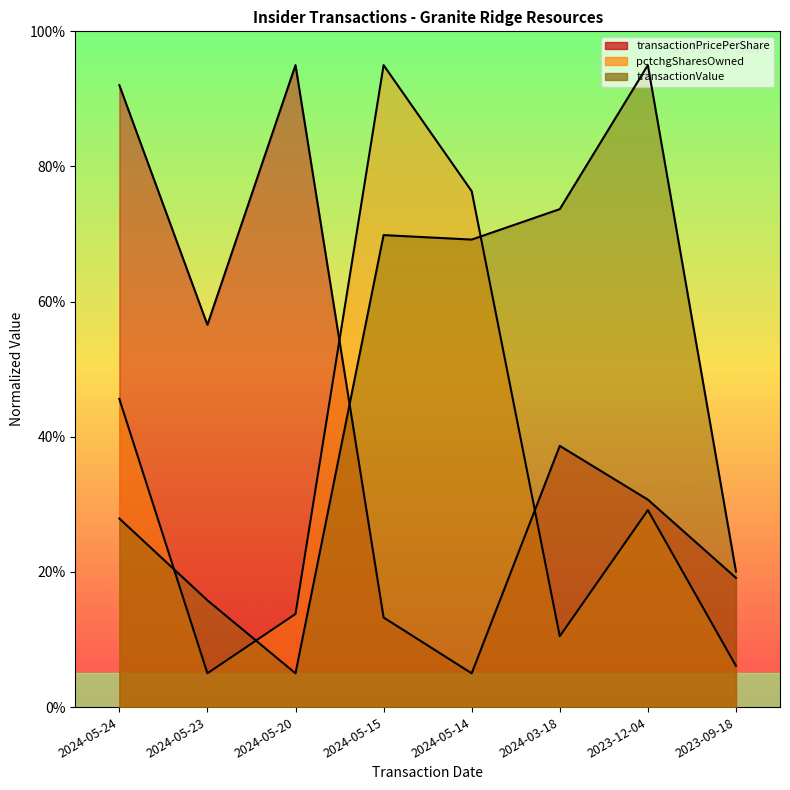

Where is the first local maximum for pctchgSharesOwned?

2024-05-15